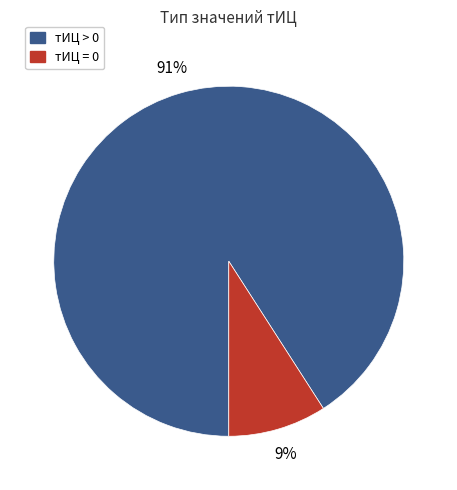

To the nearest percent, what is the average slice percentage?

50%